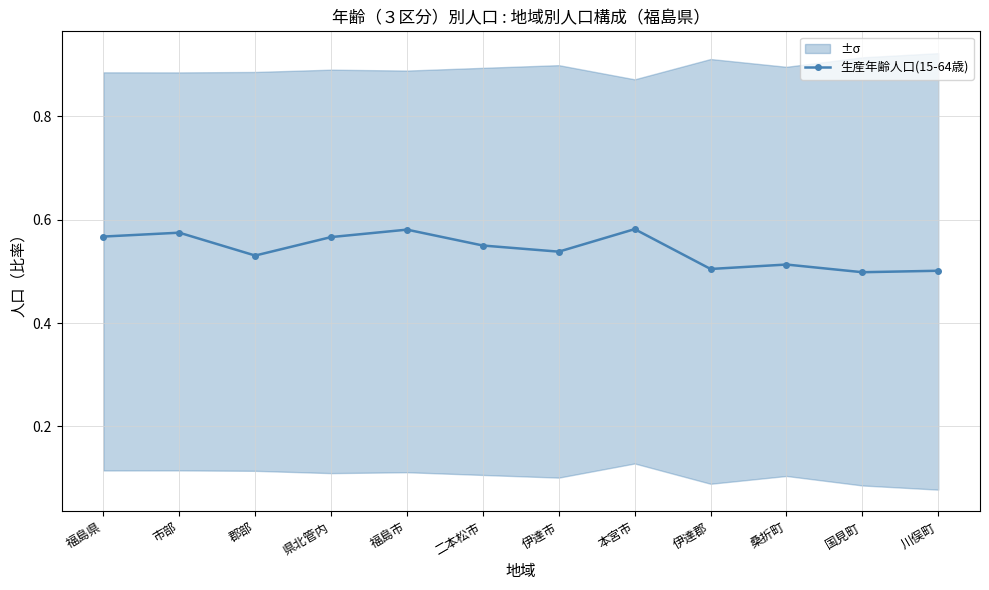

What is the label of the 10th point from the left?

桑折町